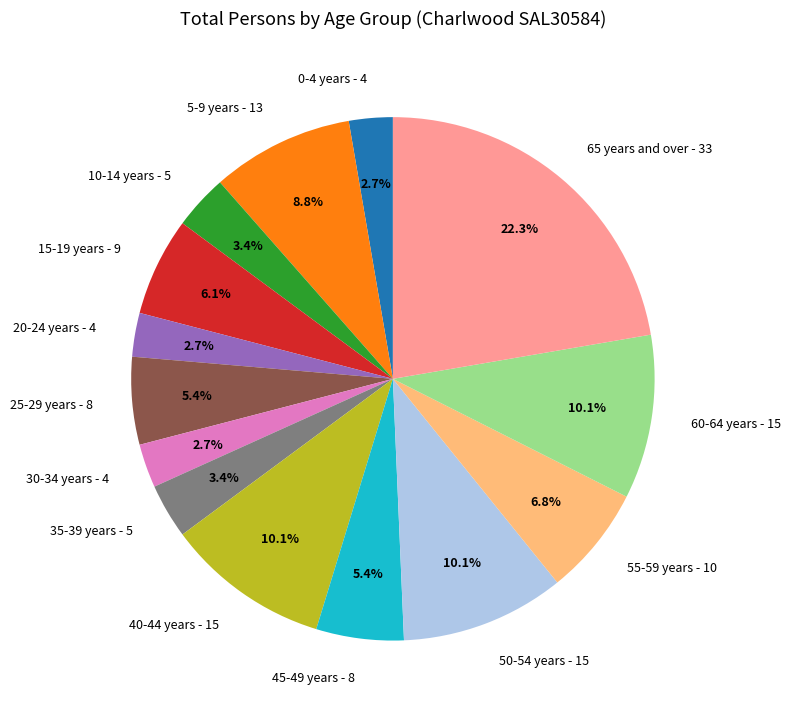

Which has a higher value, 5-9 years or 35-39 years?

5-9 years